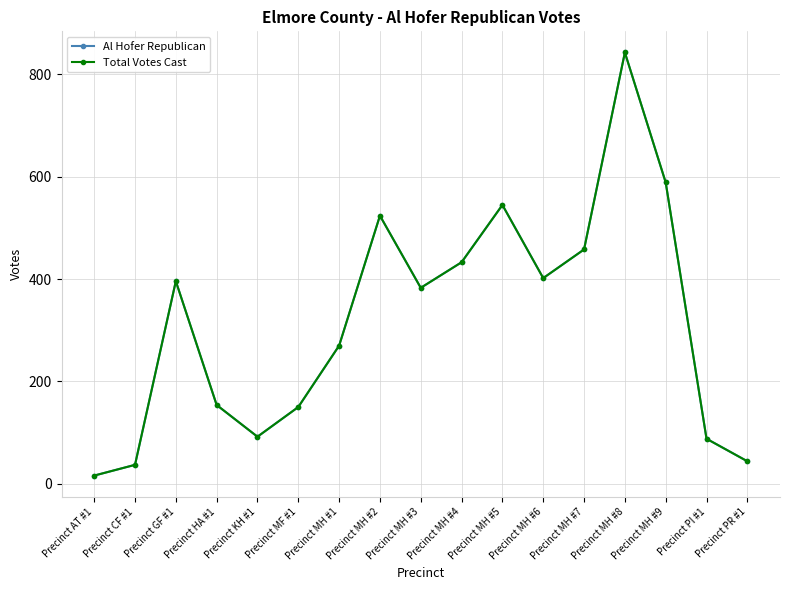

Does the chart have visible grid lines?

Yes